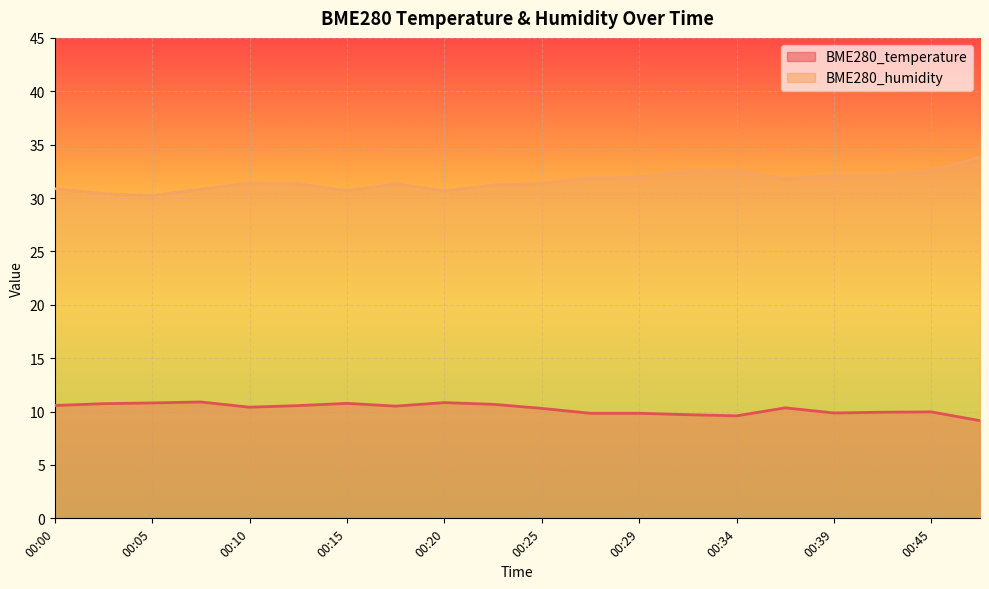

What is the maximum value for BME280_humidity?

33.8